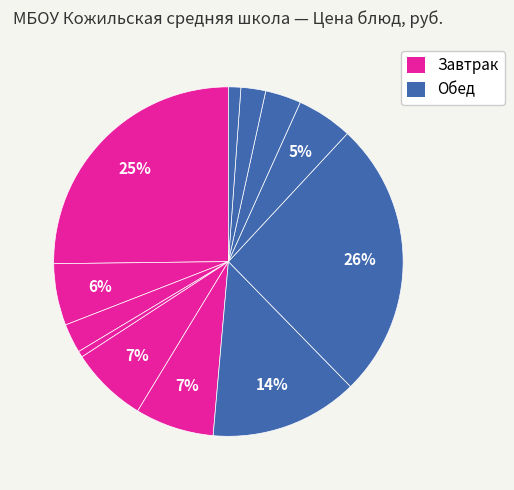

Count the number of slices in the pie.

12